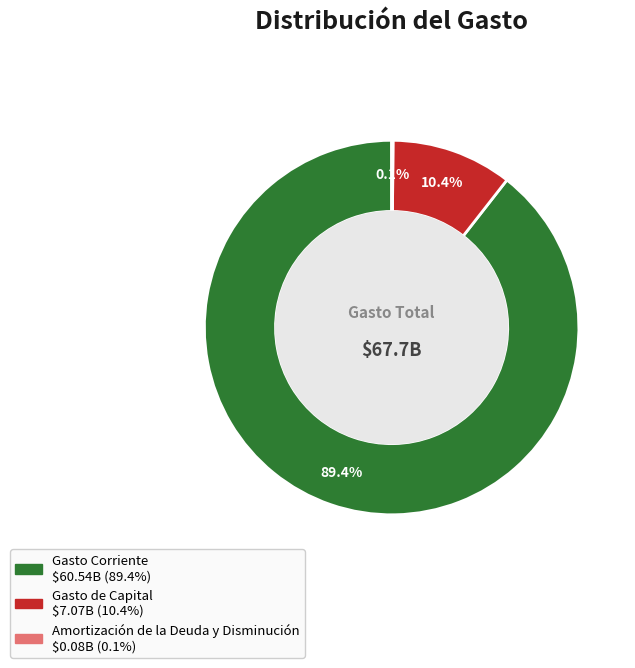

Is there any slice that represents more than half of the pie?

Yes